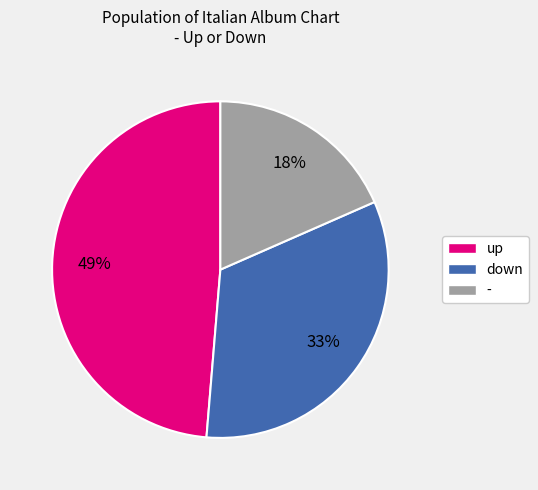

Rank the categories by value from highest to lowest.

up, down, -